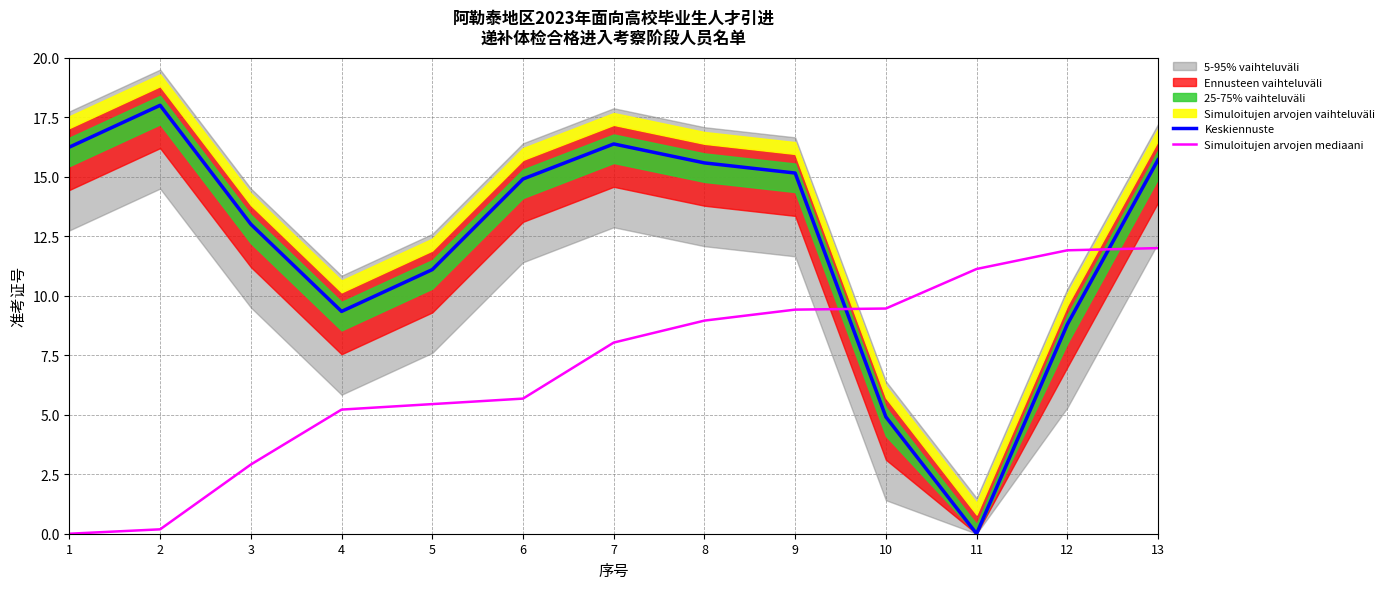

What is the sum of all Simuloitujen arvojen mediaani values?

90.3